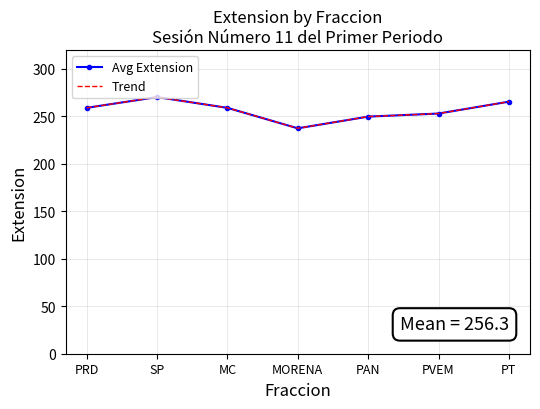

Where is the first local minimum for Trend?

MORENA